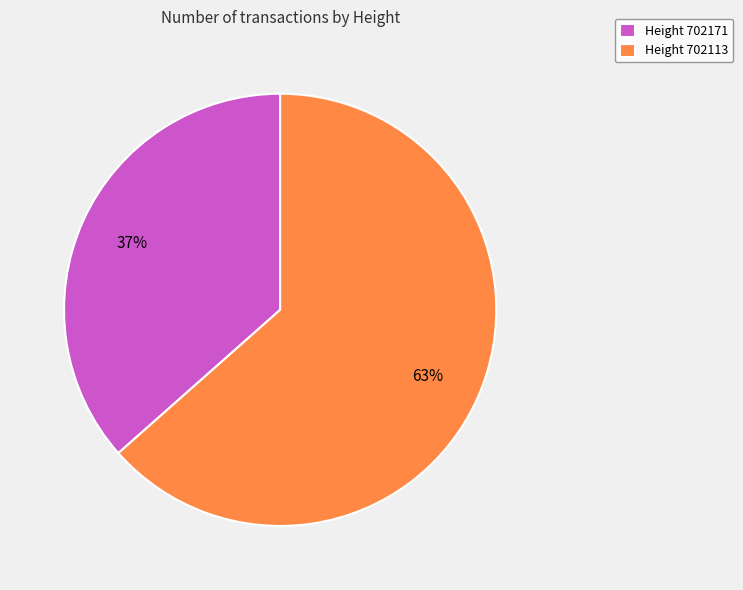

Is the sum of Height 702113 and Height 702171 greater than half?

Yes